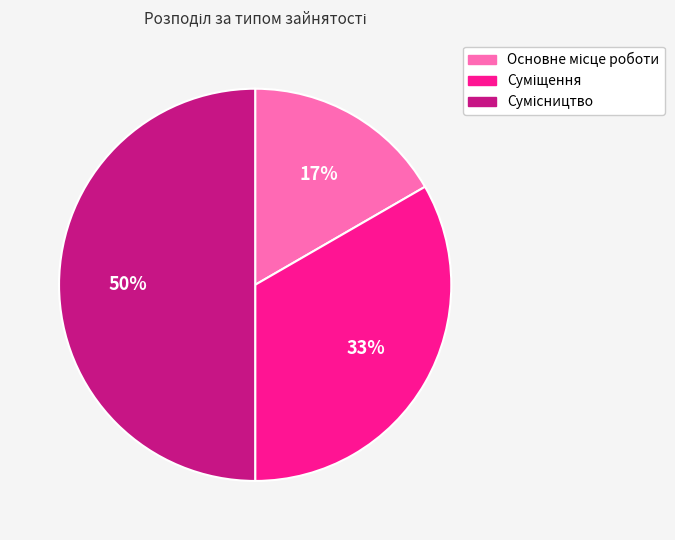

To the nearest percent, what is the average slice percentage?

33%